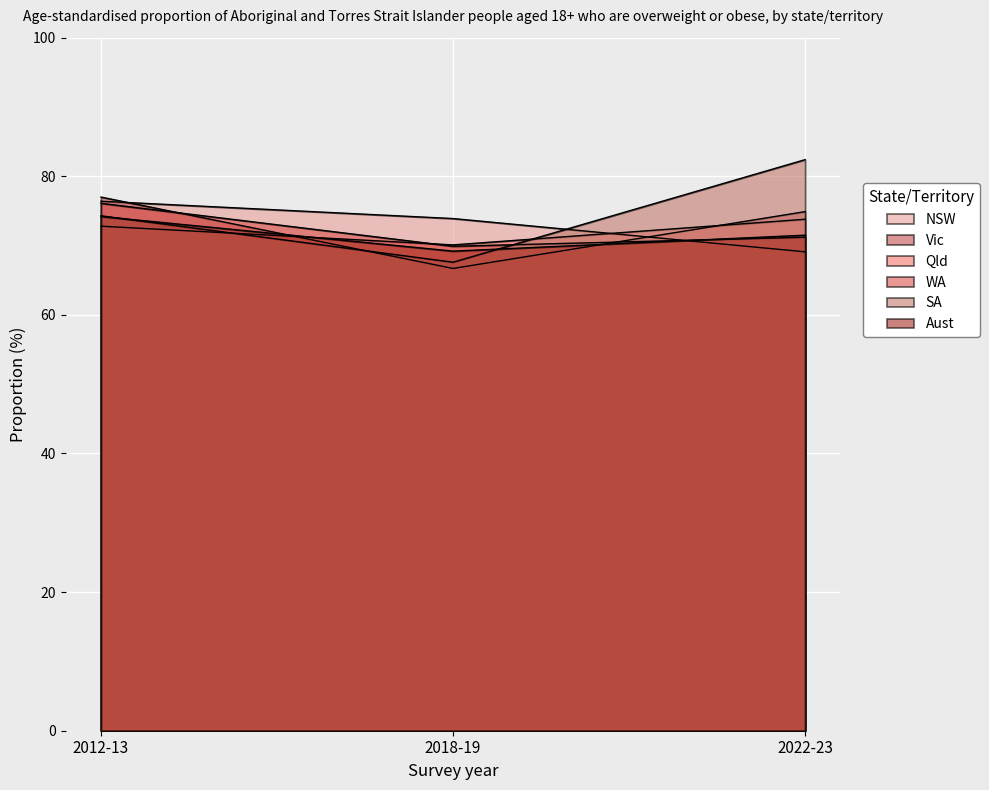

At 2012-13, list the series in order from smallest to largest.

Qld, Aust, SA, WA, NSW, Vic